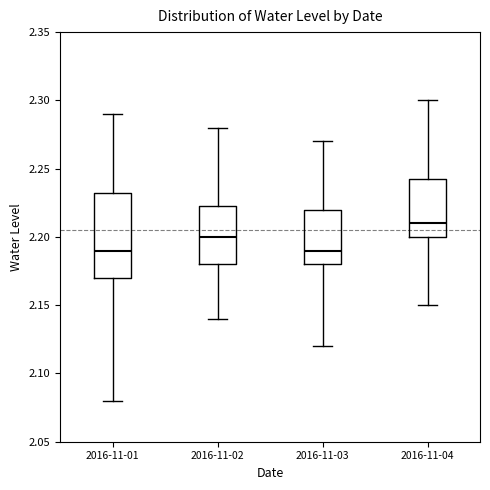

Reading left to right, transcribe this box plot: for each box, give where its median line is, the range the box spans, and where its two whiskers end, as read against the y-axis. The values are not printed on the chart, so give them approximately, as read against the axis.

2016-11-01: median 2.190, box 2.170 to 2.235, whiskers 2.080 to 2.290
2016-11-02: median 2.200, box 2.180 to 2.225, whiskers 2.140 to 2.280
2016-11-03: median 2.190, box 2.180 to 2.220, whiskers 2.120 to 2.270
2016-11-04: median 2.210, box 2.200 to 2.245, whiskers 2.150 to 2.300